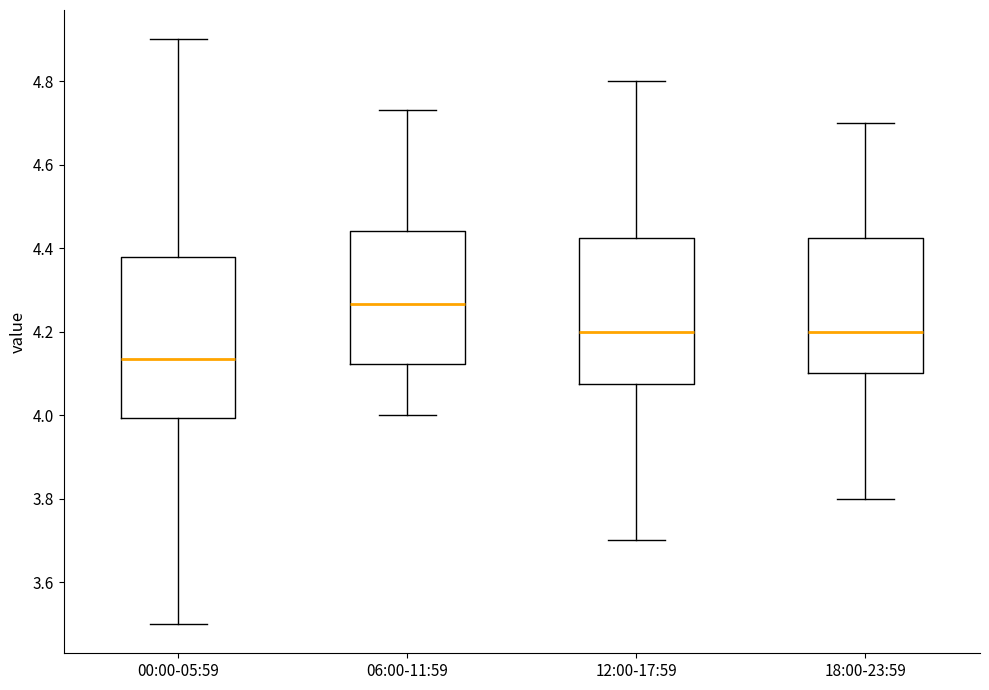

Which box is the tallest, from its lower edge to its upper edge?

00:00-05:59